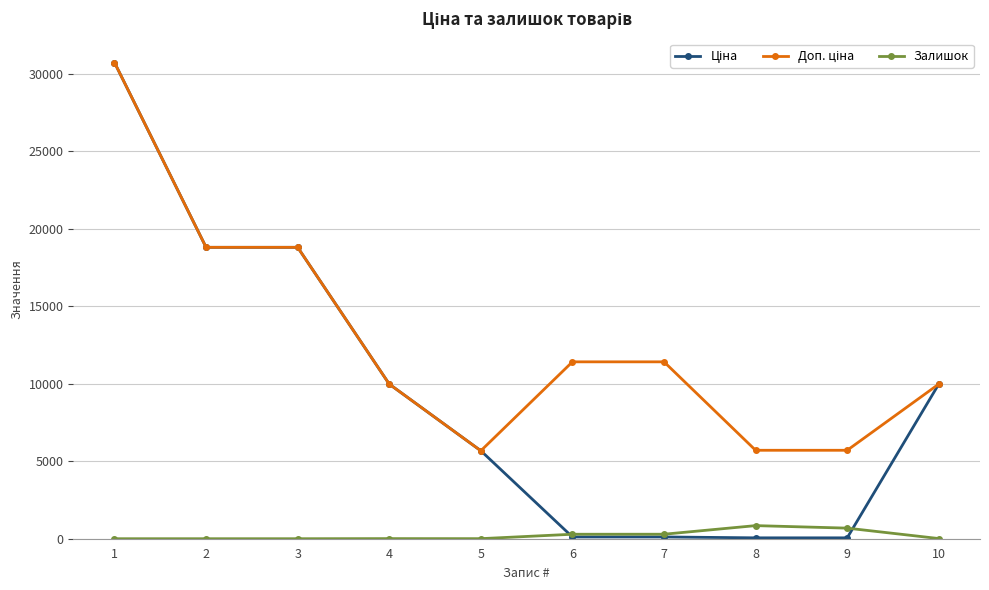

What is the difference between the highest and lowest values at 1?

30717.1